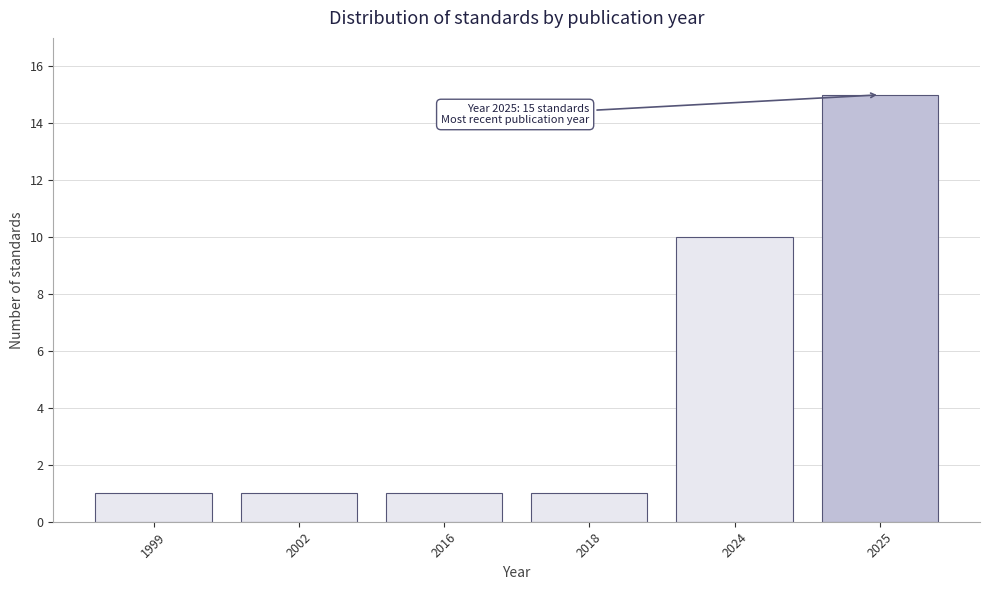

Reading left to right, list all the values displayed in this chart.

1999=1	2002=1	2016=1	2018=1	2024=10	2025=15